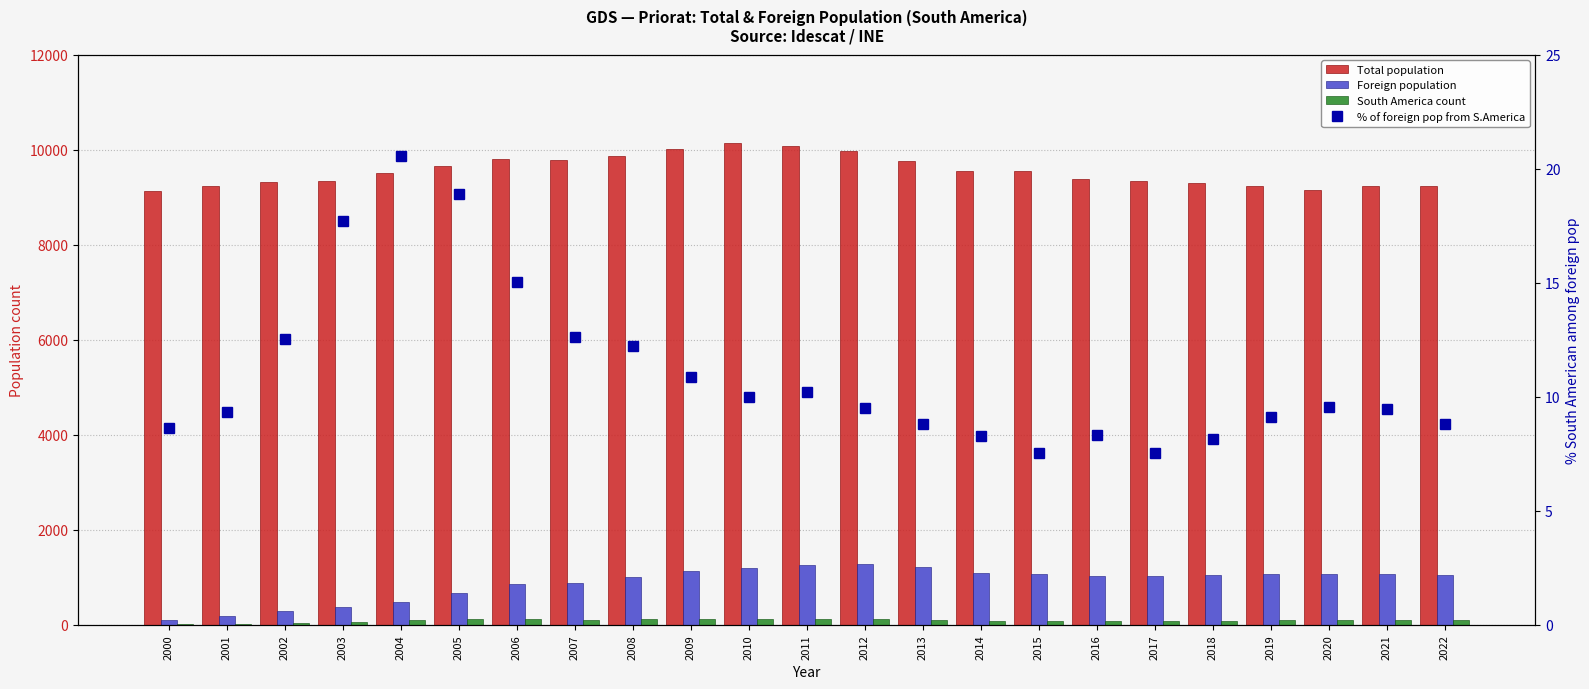

At which label is South America count closest to 69?

2003